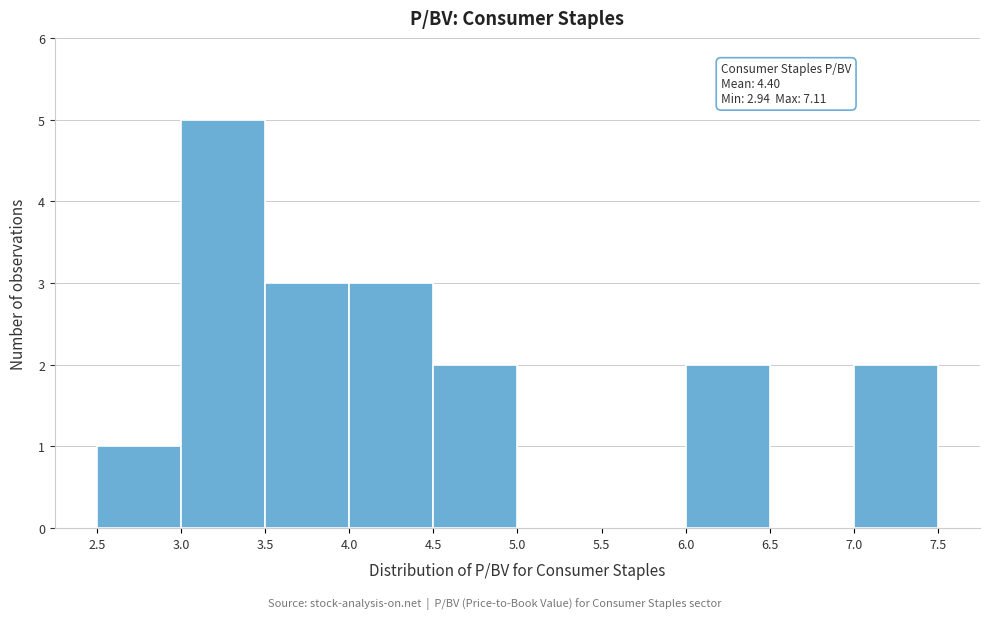

Which range on the x-axis has the tallest bar?

3.0 to 3.5